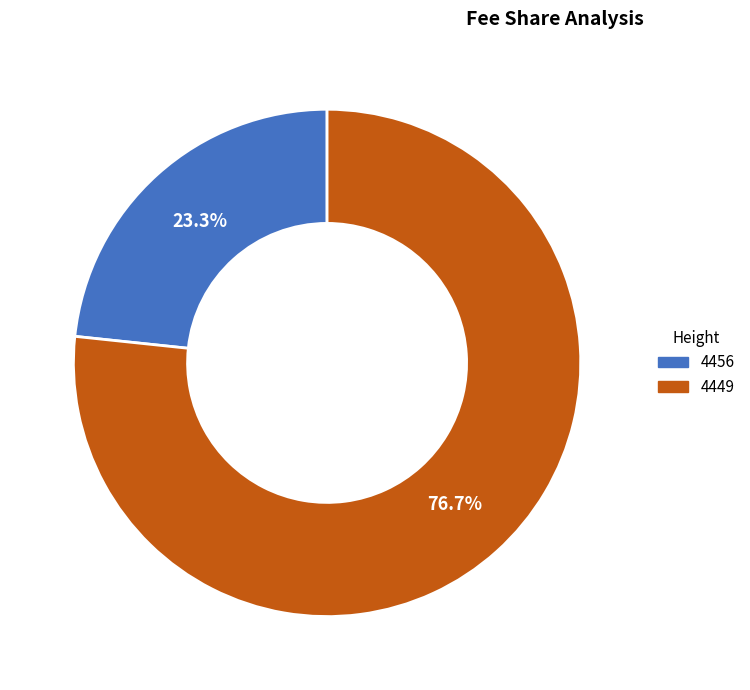

How many slices are in this pie chart?

2